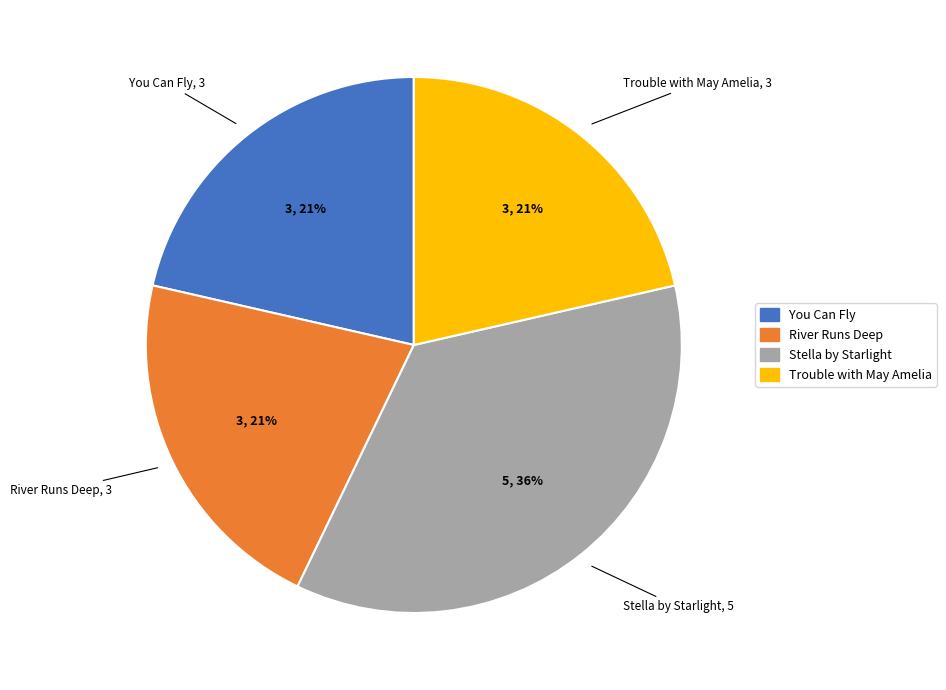

To the nearest percent, what is the average slice percentage?

25%